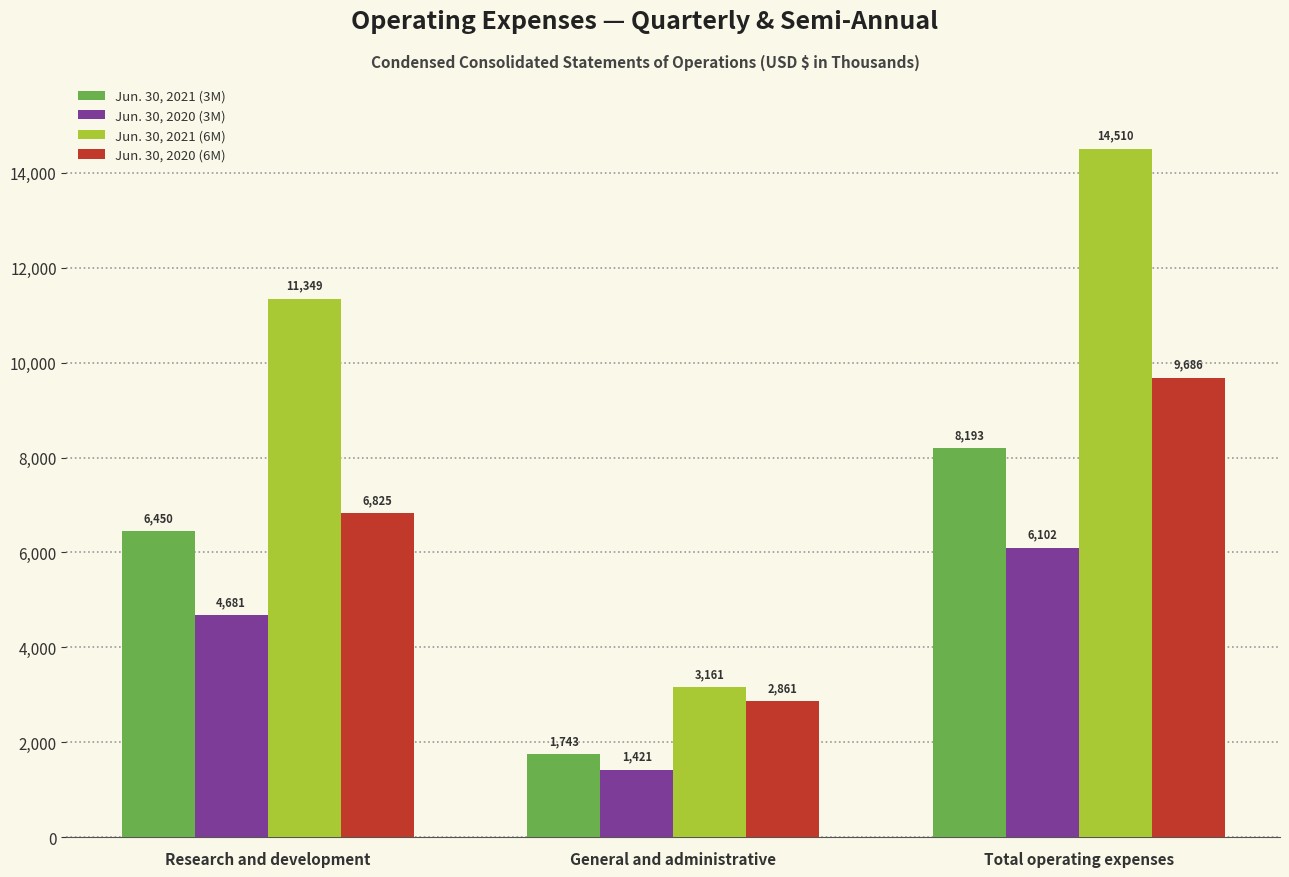

Rank the categories by Jun. 30, 2020 (3M) value from lowest to highest.

General and administrative, Research and development, Total operating expenses